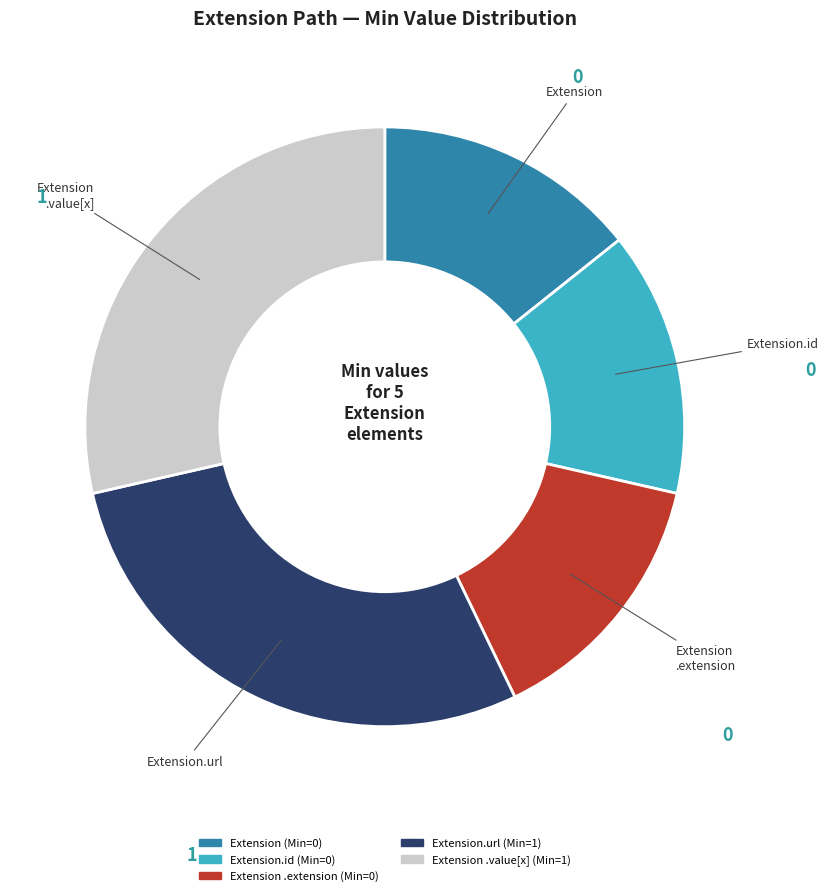

Is there a majority slice in this chart?

No